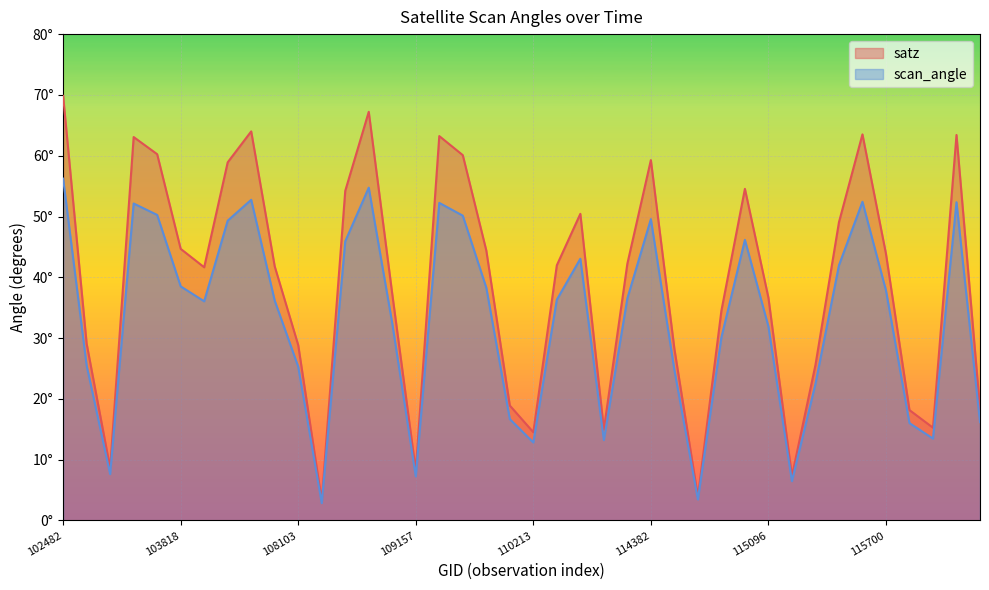

Reading left to right, list all the values displayed in this chart.

satz: 69.8	29.1	8.6	63.1	60.2	44.7	41.6	58.9	64.0	41.8	28.9	3.2	54.2	67.2	37.2	8.2	63.2	60.1	44.4	18.9	14.5	42.0	50.4	15.0	42.2	59.3	28.2	3.9	34.5	54.5	36.6	7.3	25.6	49.0	63.5	43.9	18.2	15.3	63.4	18.4
scan_angle: 56.2	25.5	7.6	52.1	50.3	38.5	36.0	49.3	52.8	36.2	25.3	2.9	45.9	54.7	32.4	7.2	52.2	50.1	38.3	16.7	12.8	36.3	43.0	13.2	36.5	49.6	24.8	3.5	30.1	46.2	31.9	6.5	22.5	42.0	52.4	37.9	16.0	13.5	52.4	16.2